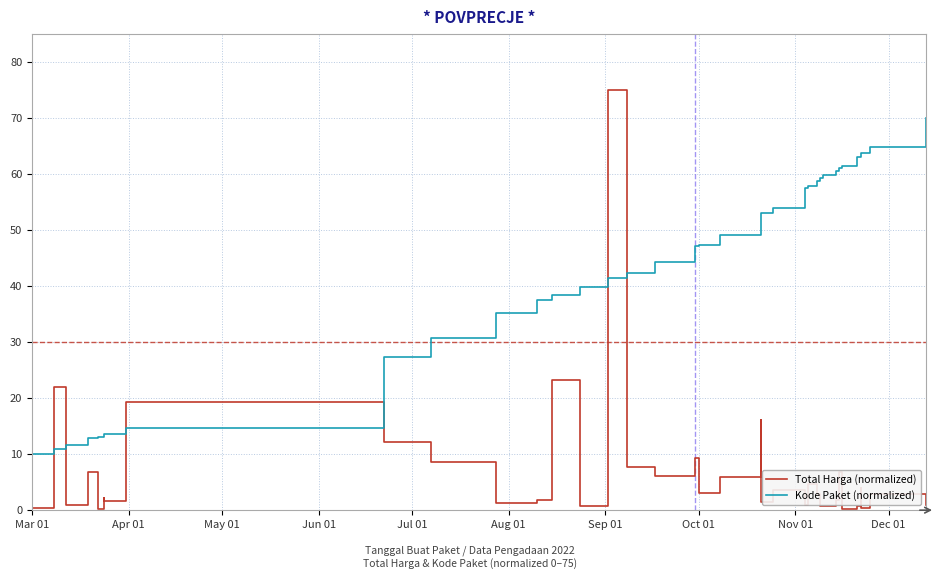

Reading right to left, extract all data points from this chart.

Total Harga (normalized): 0.9	2.9	0.3	4.0	0.7	0.2	6.7	1.9	0.8	0.7	2.9	4.6	0.9	3.6	1.5	16.1	6.0	4.3	3.0	9.3	6.1	7.8	75.0	0.7	23.2	1.8	1.2	8.6	12.2	19.2	1.7	2.1	1.3	0.1	1.5	6.8	1.0	22.0	0.4	3.7
Kode Paket (normalized): 70.0	64.8	63.7	63.6	63.1	61.4	61.1	60.6	59.8	59.2	58.8	57.9	57.5	54.0	53.0	52.9	49.0	49.1	47.3	47.1	44.3	42.4	41.4	39.8	38.3	37.5	35.2	30.8	27.3	14.6	13.5	13.5	13.5	13.1	13.1	12.8	11.7	11.0	10.0	10.0